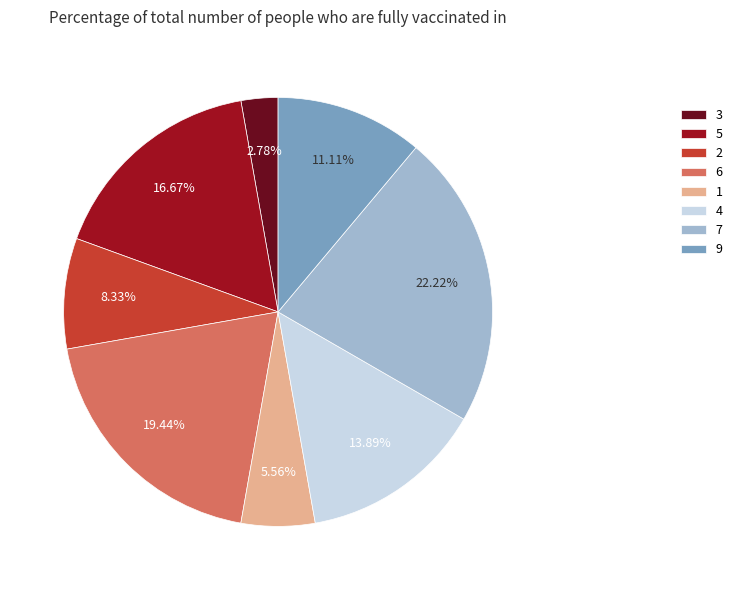

Between 5 and 6, which is larger?

6